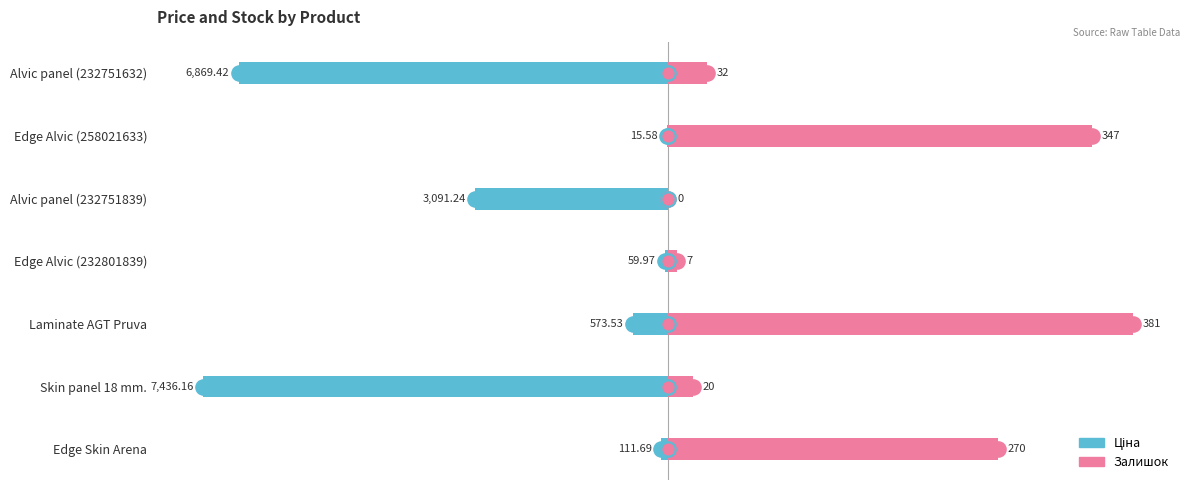

Which series contains the lowest Y value?

Ціна